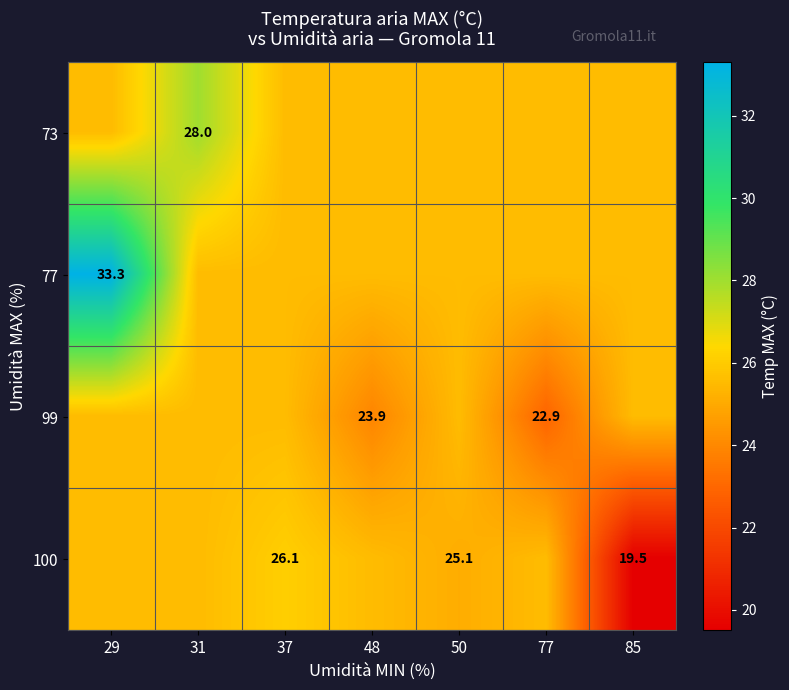

What value does the 100 series have at 31?

25.5